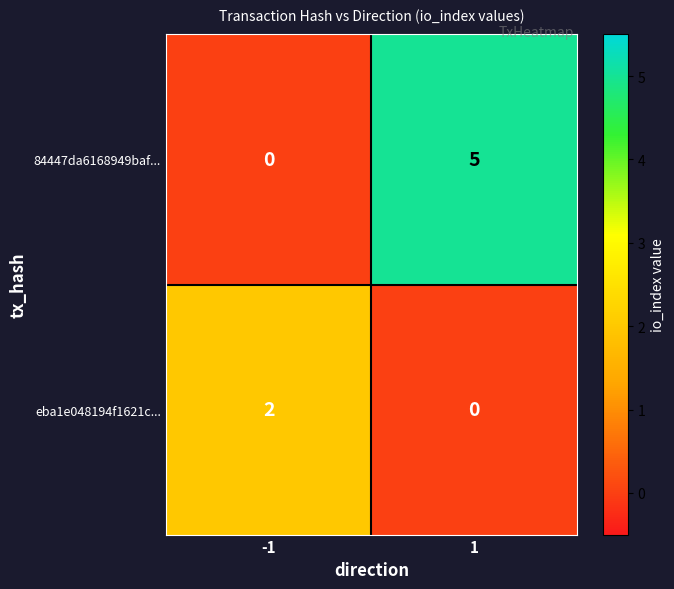

Which series has the largest range (max minus min)?

84447da6168949baf...